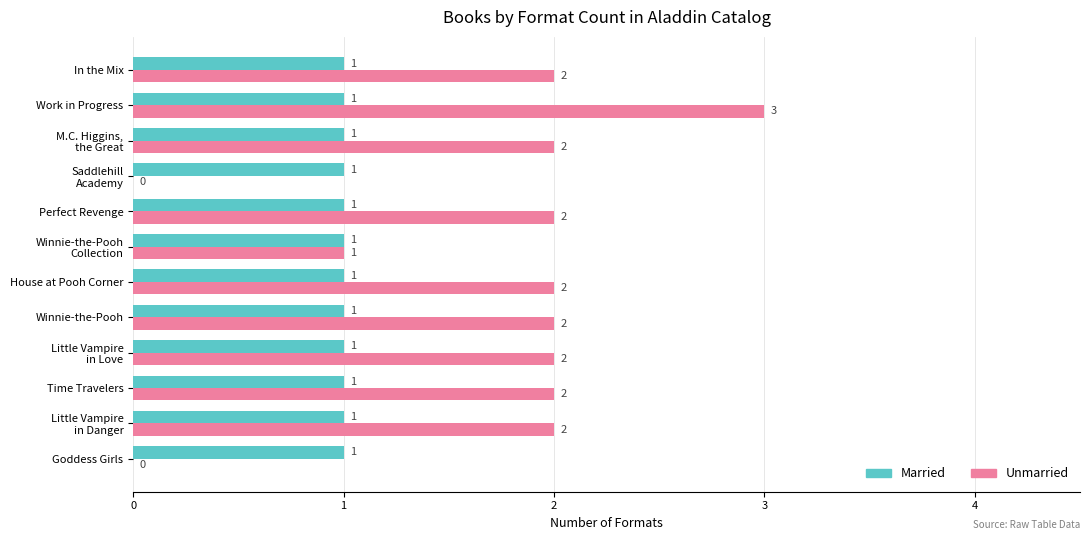

Which category has the highest value in the Unmarried series?

Work in Progress